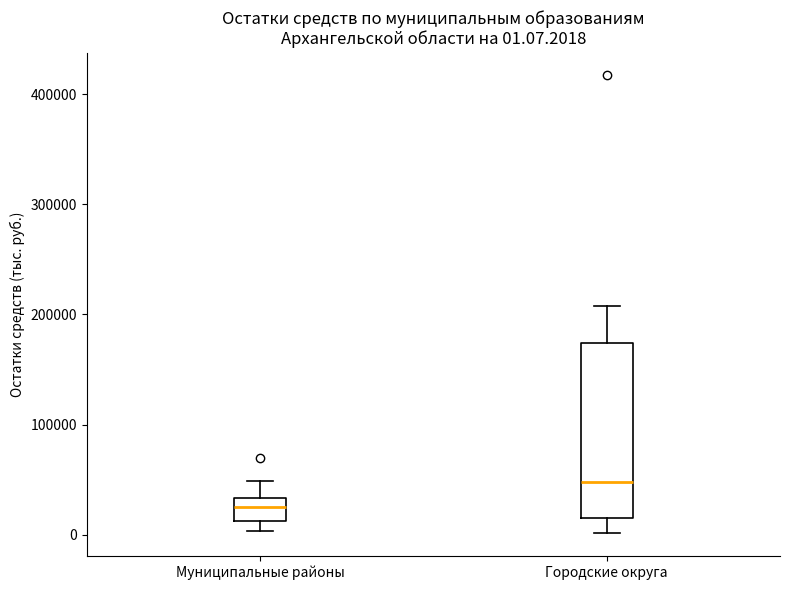

Which box has the lowest median line?

Муниципальные районы